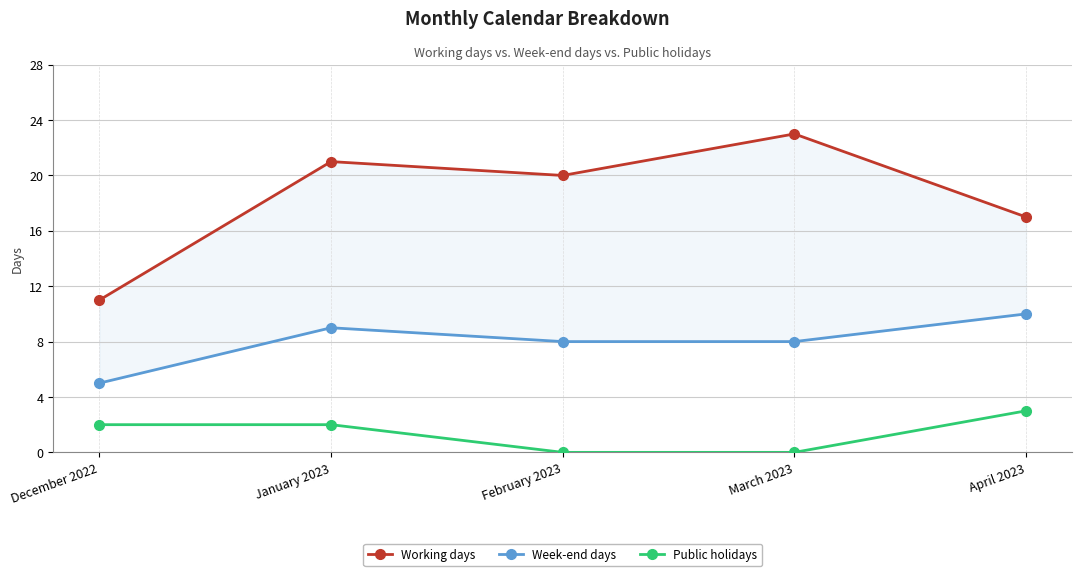

What is the highest value of the Week-end days series?

10